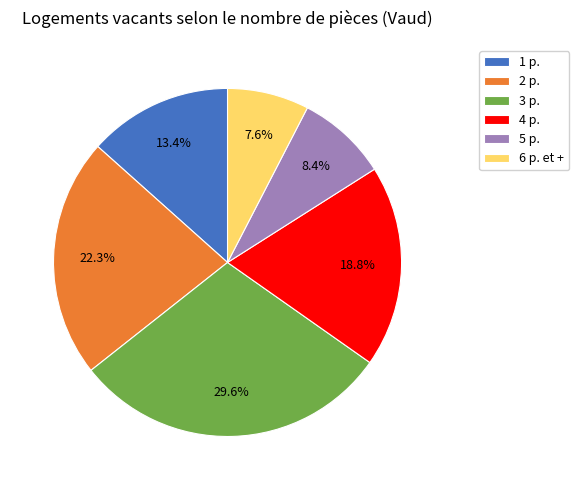

Is there any slice that represents more than half of the pie?

No